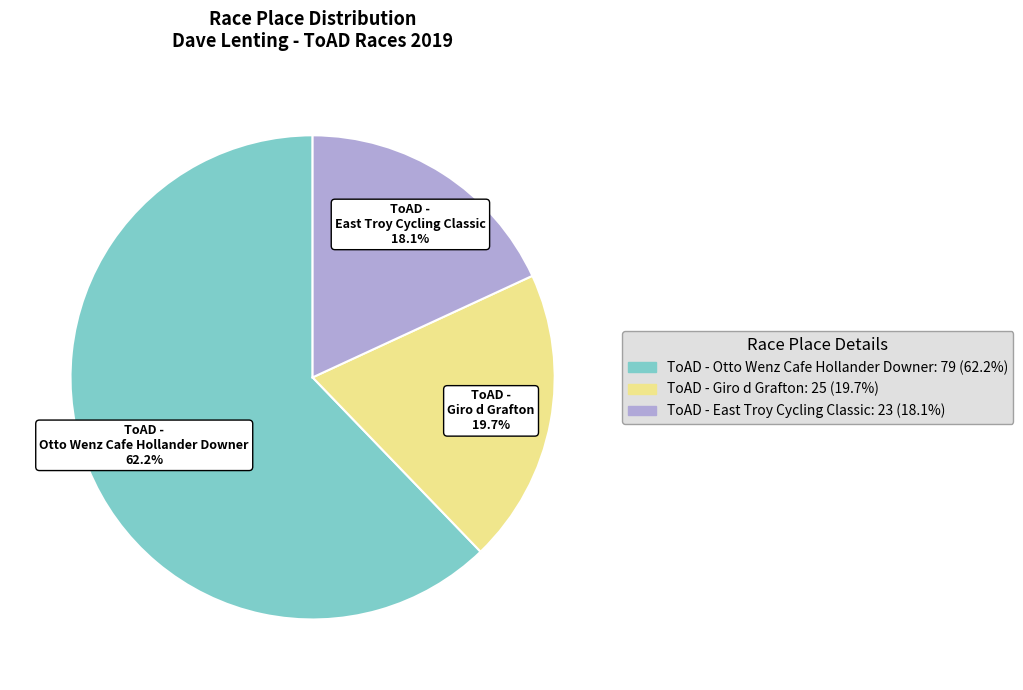

To the nearest percent, what is the difference between the largest and smallest slice percentages?

44%